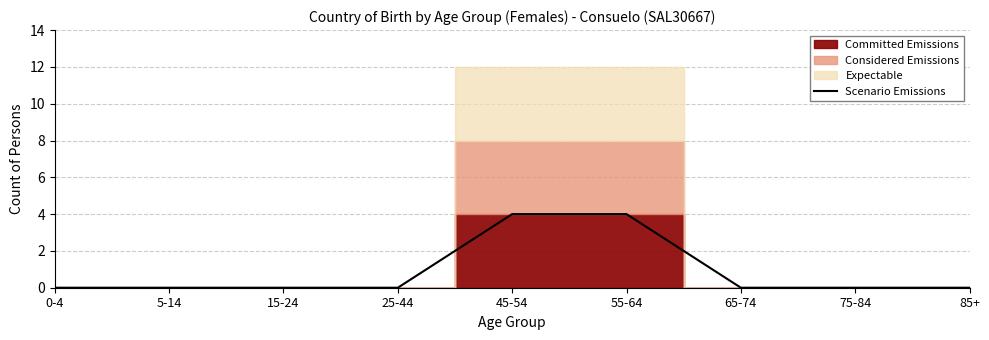

How many lines are shown in the chart?

1